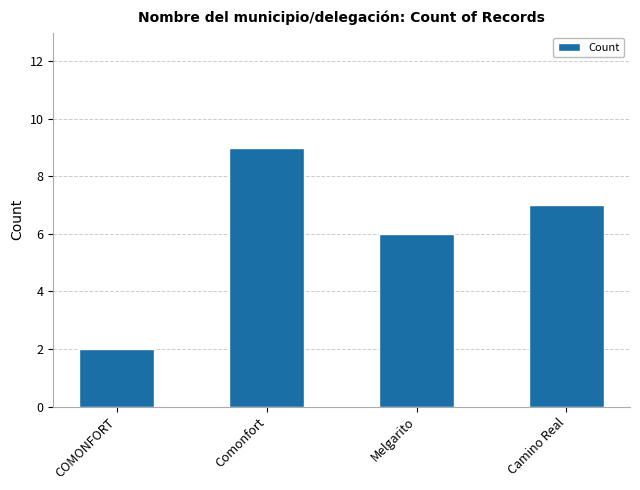

What is the label of the 3rd bar from the right?

Comonfort